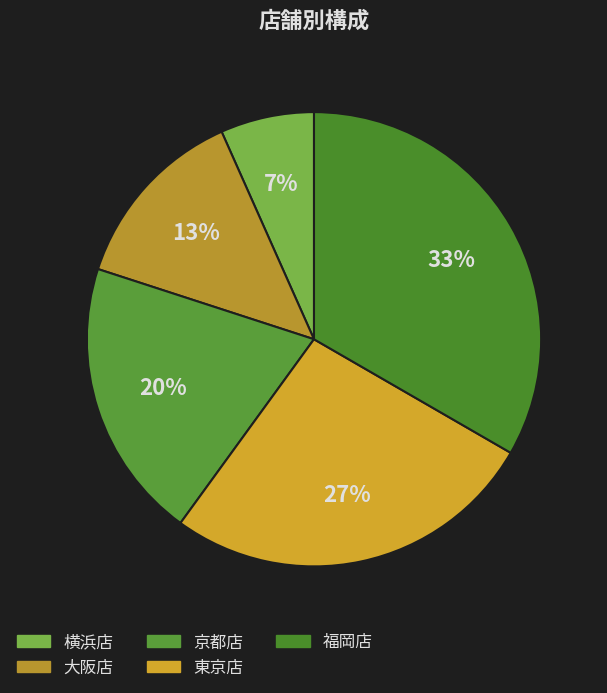

Is the sum of 大阪店 and 京都店 greater than half?

No